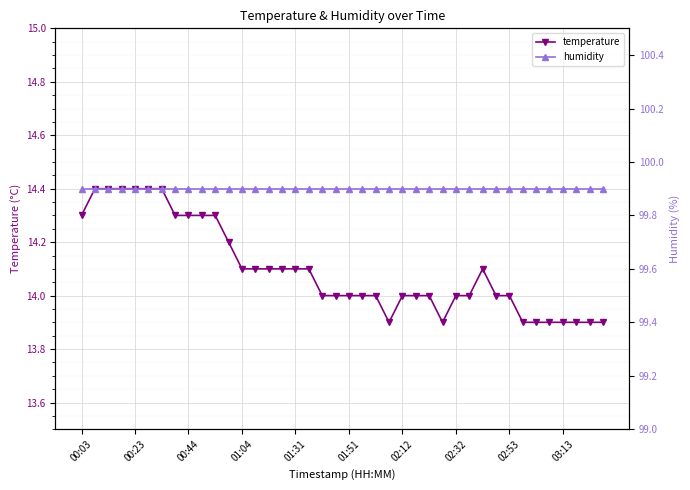

Is it true that temperature equals 9.0 at 03:13?

False